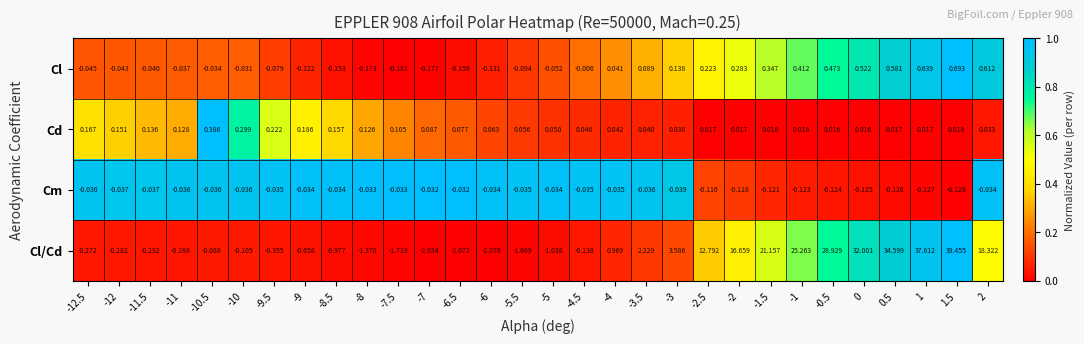

What is the spread (max minus min) of values at -8.5?

1.1